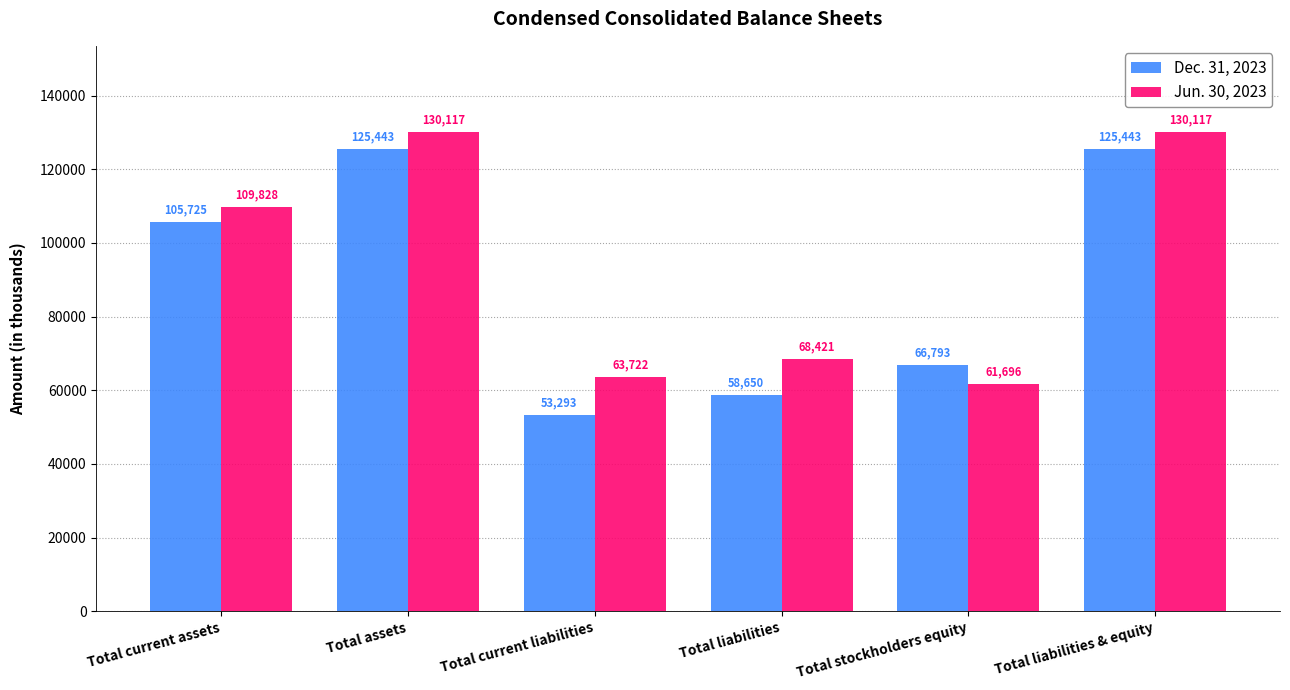

List the series in order of their peak value, lowest first.

Dec. 31, 2023, Jun. 30, 2023